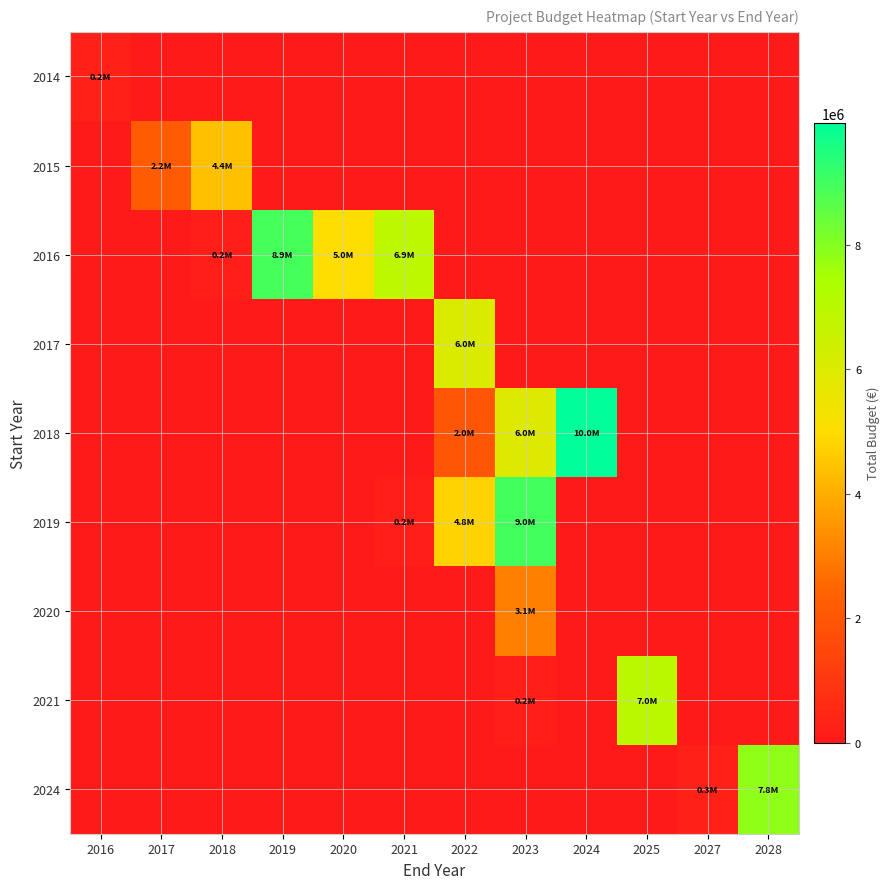

Between 2023 and 2019, which is larger?

2023